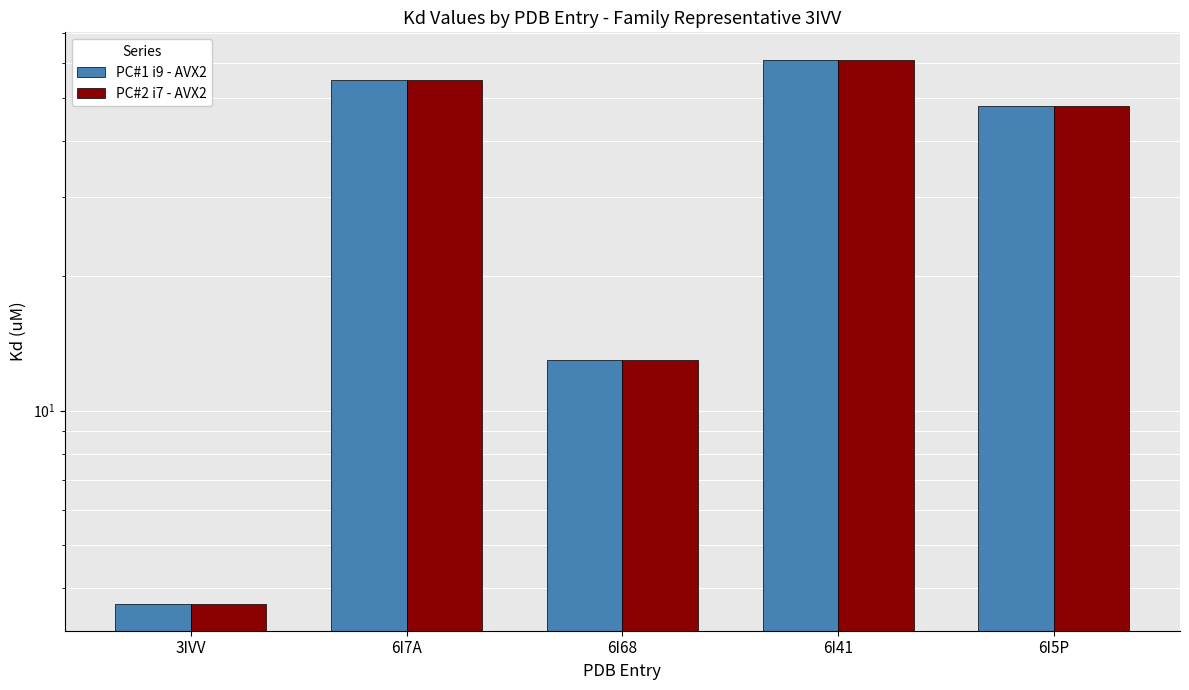

What is the greatest value displayed?

61.0